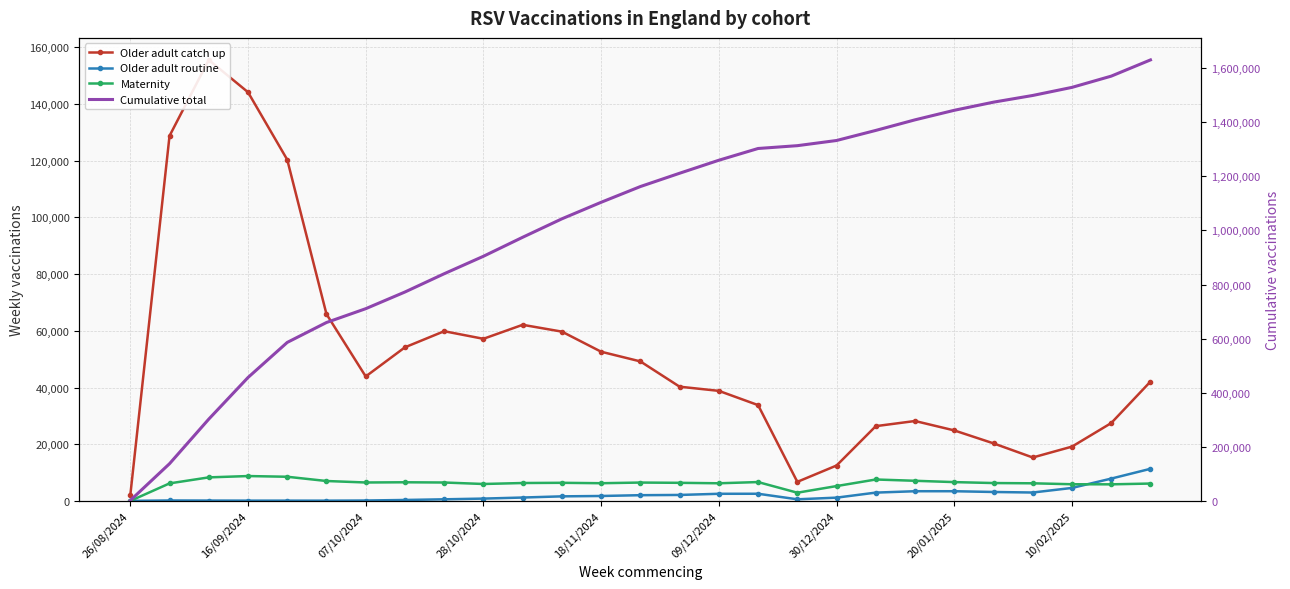

What position from the right is 14?

13